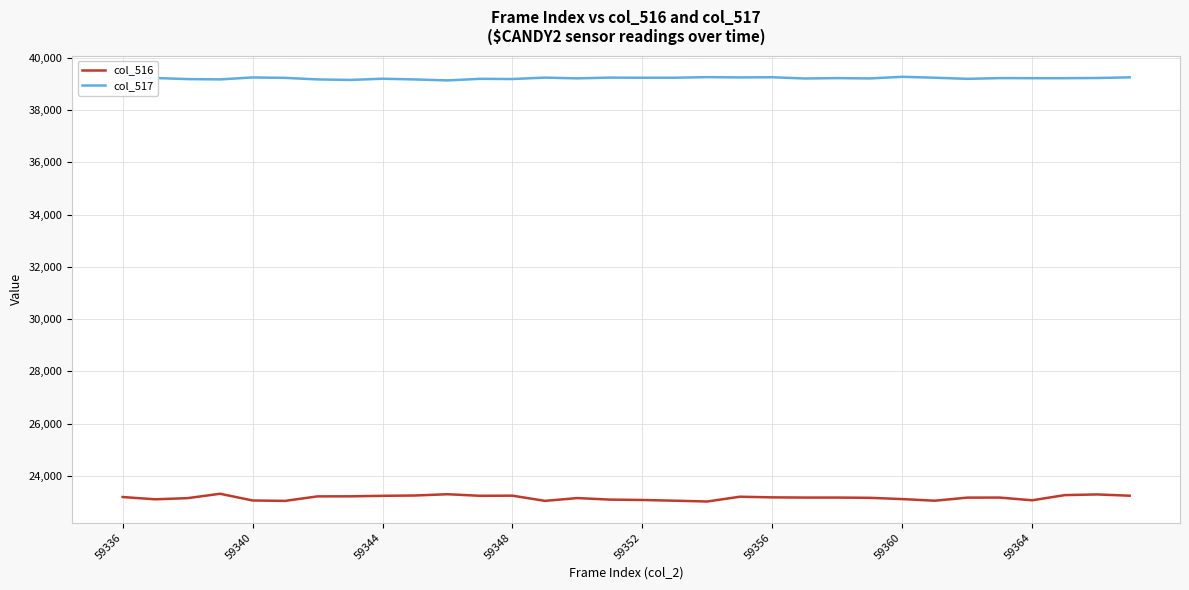

List the series in order of their overall mean, highest first.

col_517, col_516